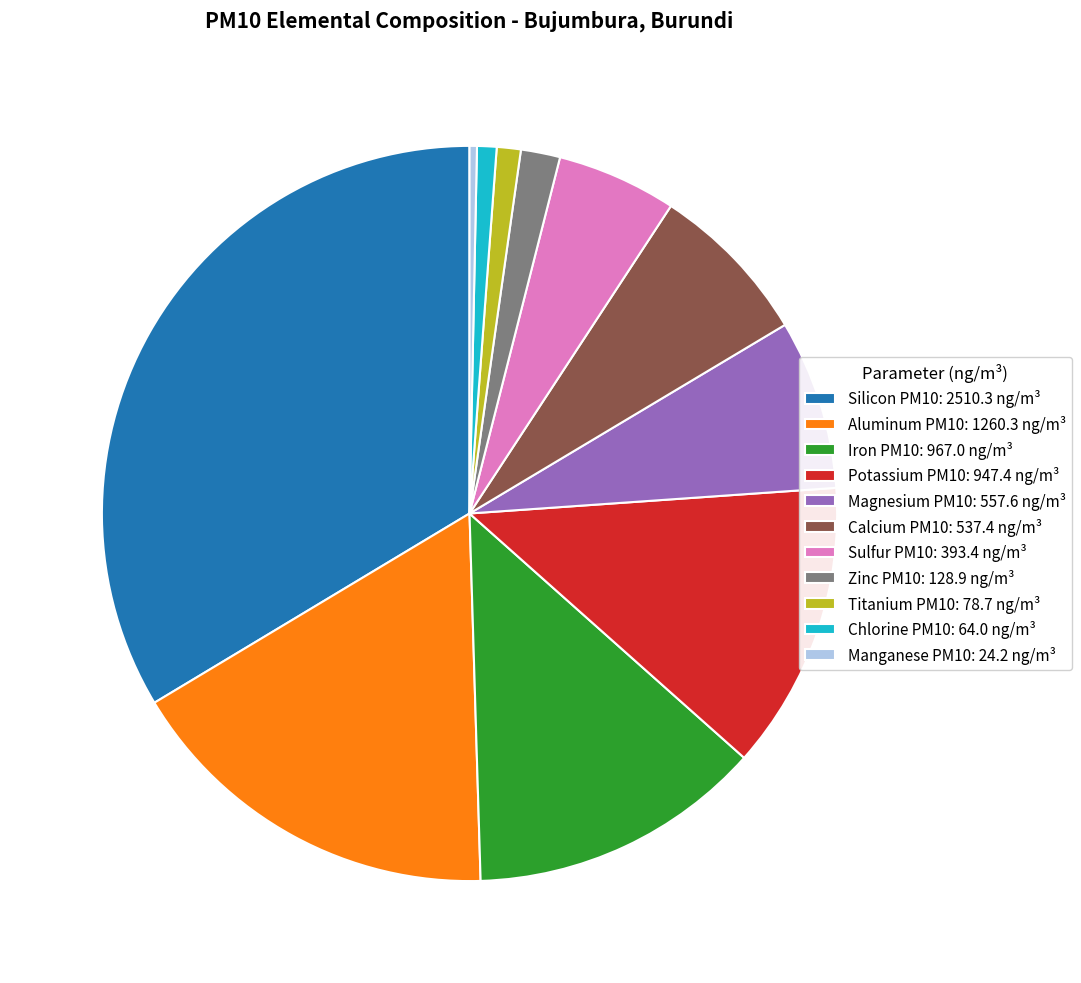

Do Manganese PM10: 24.2 ng/m³ and Calcium PM10: 537.4 ng/m³ together represent more than half of the pie?

No